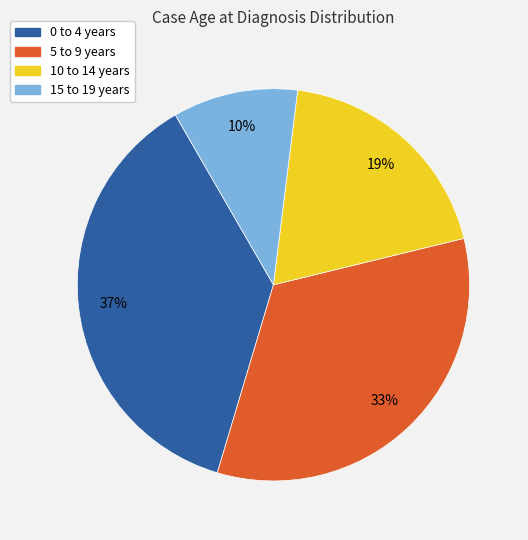

Count the number of slices in the pie.

4